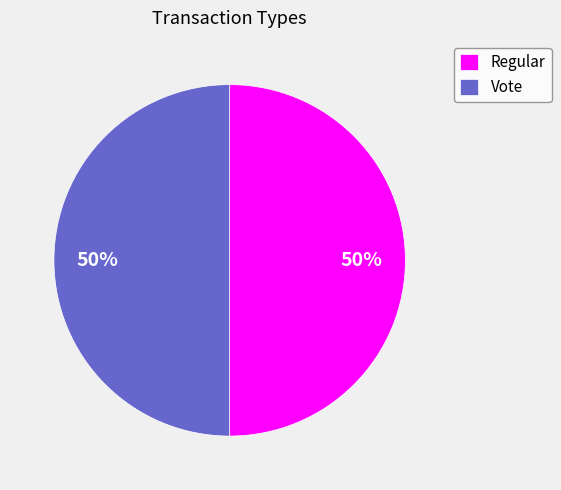

What is the ratio of the value at Vote to the value at Regular?

1.0